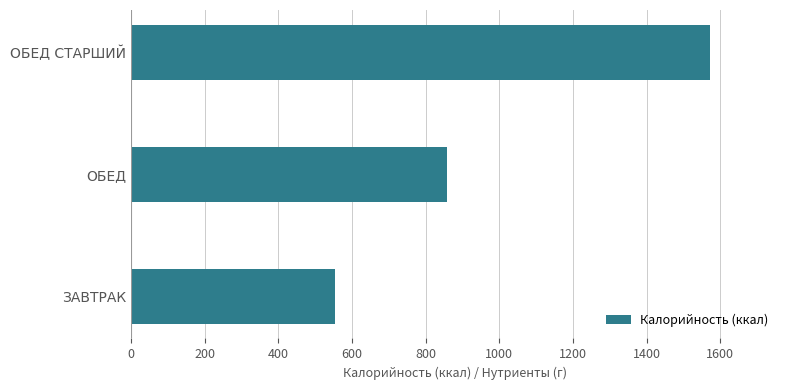

Is it true that the value at ОБЕД is 858?

True